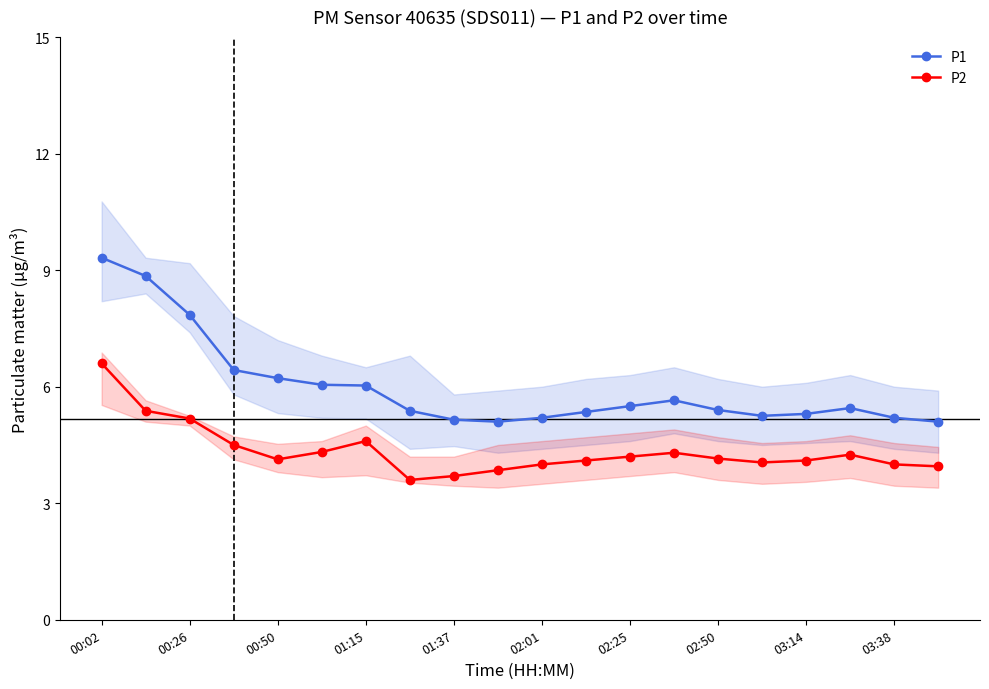

What is the difference between the maximum and minimum values in the P2 series?

3.0